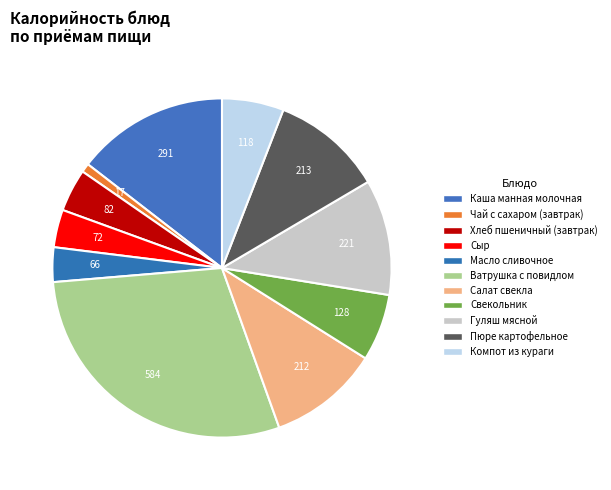

How many segments does this pie chart have?

11